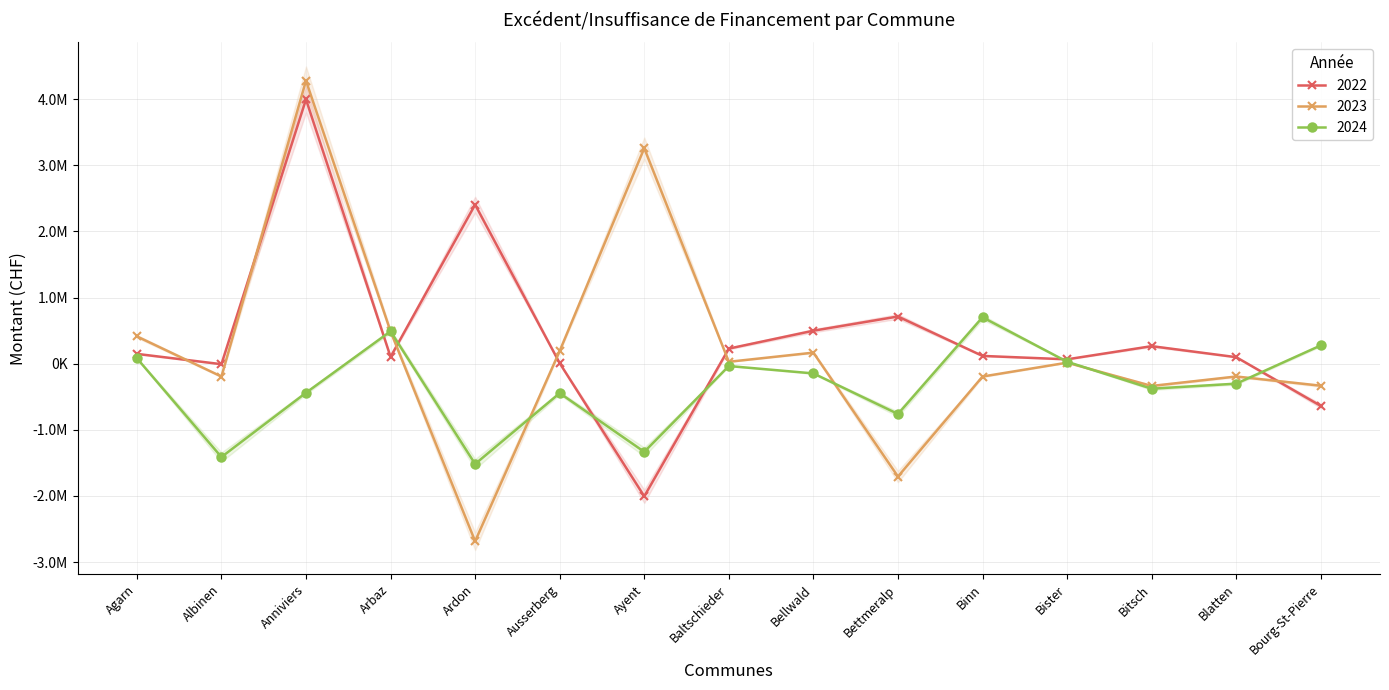

Reading right to left, extract all data points from this chart.

2022: -638632.1	98118.2	264841.5	65708.3	117193.8	713107.4	498283.4	227773.8	-2005200.6	7626.6	2403677.6	103050.9	3995122.2	-7784.6	148006.1
2023: -333452.6	-193832.7	-337033.7	15096.0	-194562.8	-1706332.4	166827.8	28555.5	3257027.1	191989.4	-2684103.3	487728.8	4278614.1	-194516.3	412473.5
2024: 276004.8	-302105.1	-378601.4	29263.5	701425.7	-760710.1	-147511.5	-35480.5	-1333197.4	-445222.7	-1516960.9	489202.3	-439671.5	-1411614.3	82593.7